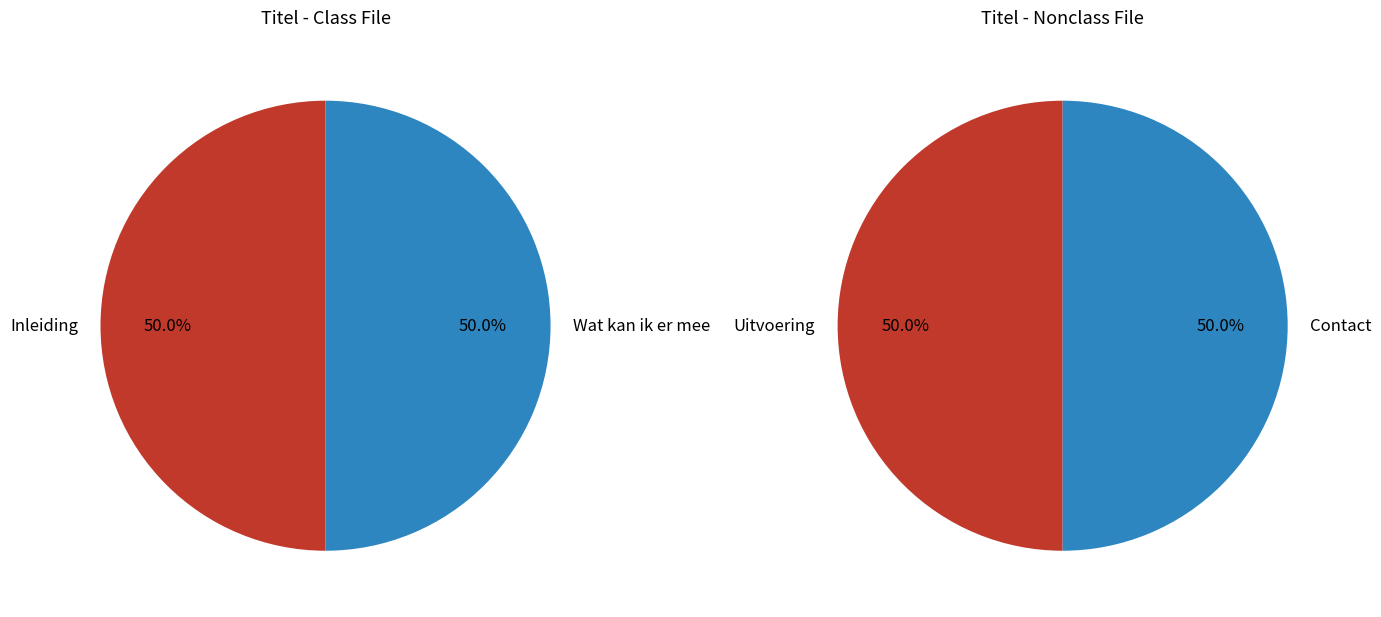

How many segments does this pie chart have?

4